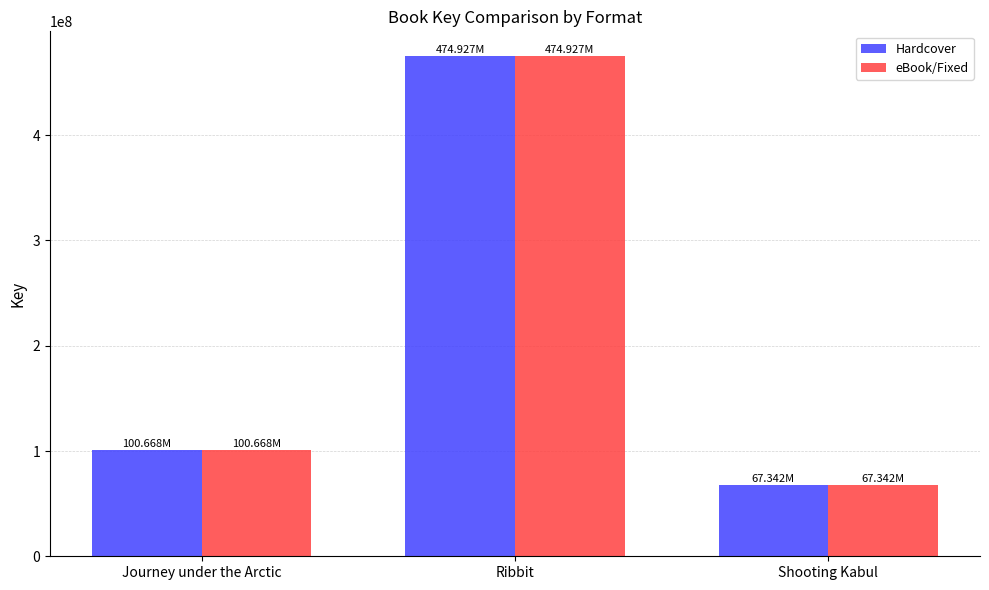

The Hardcover series shows 27359979 at Shooting Kabul. True or false?

False